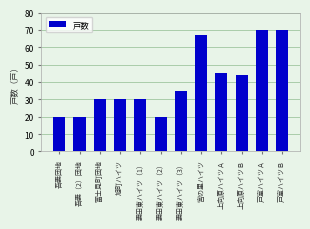

How many categories are shown in the chart?

12